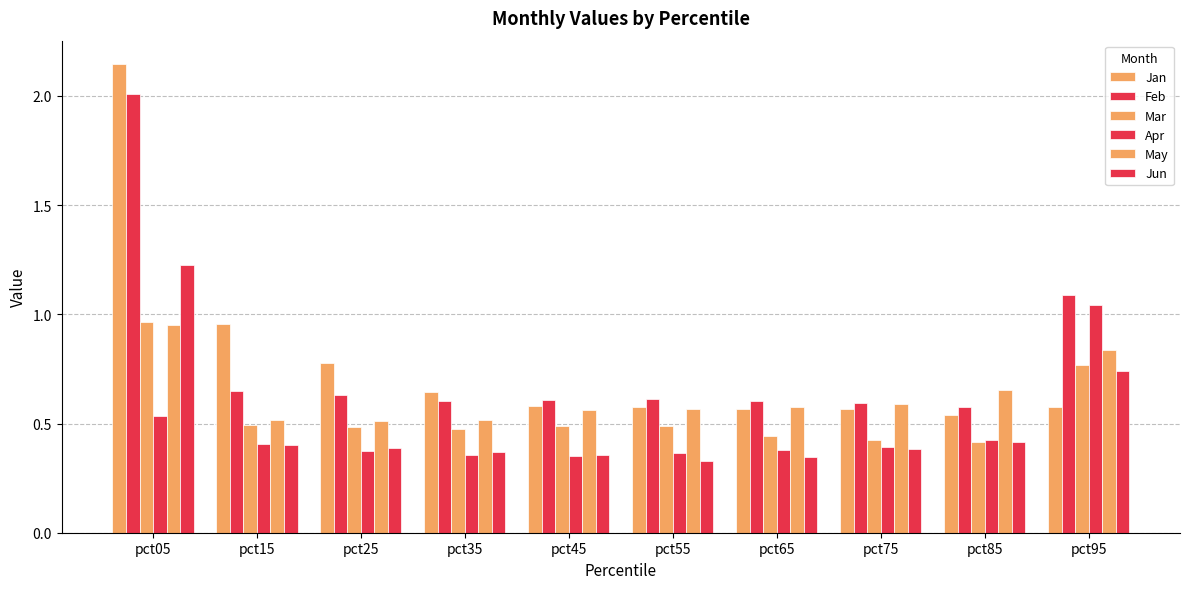

How many series are shown in this chart?

6